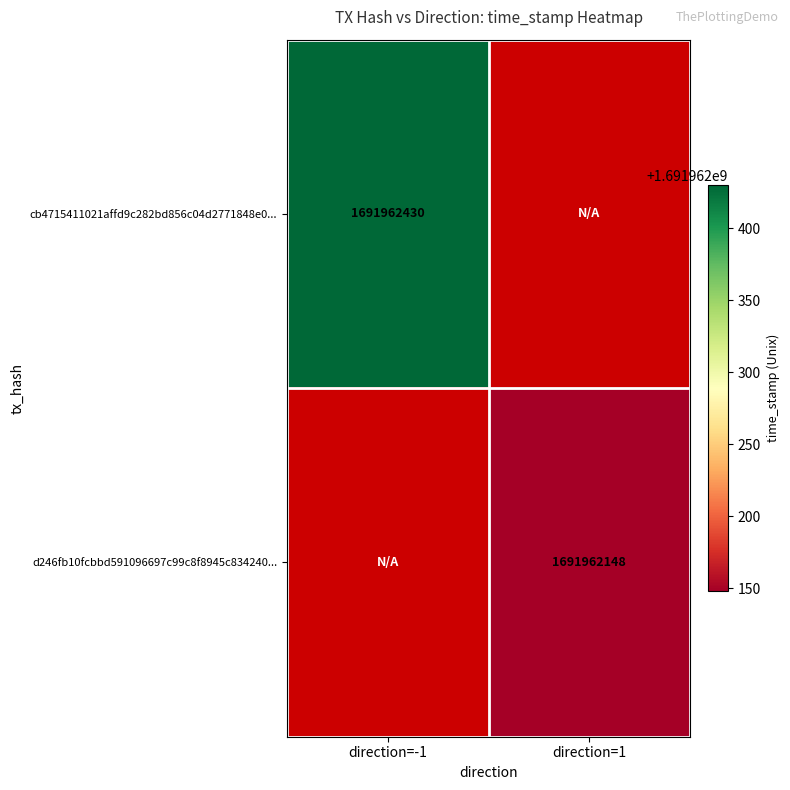

List the series in order of their overall mean, lowest first.

d246fb10fcbbd591096697c99c8f8945c834240, cb4715411021affd9c282bd856c04d2771848e0